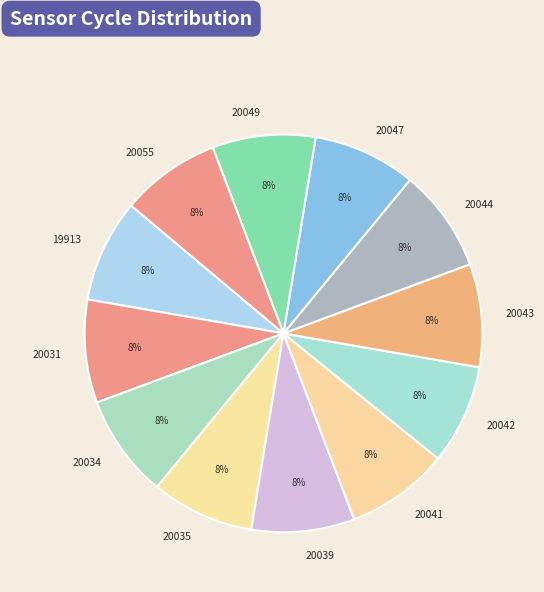

Does any single category account for the majority?

No